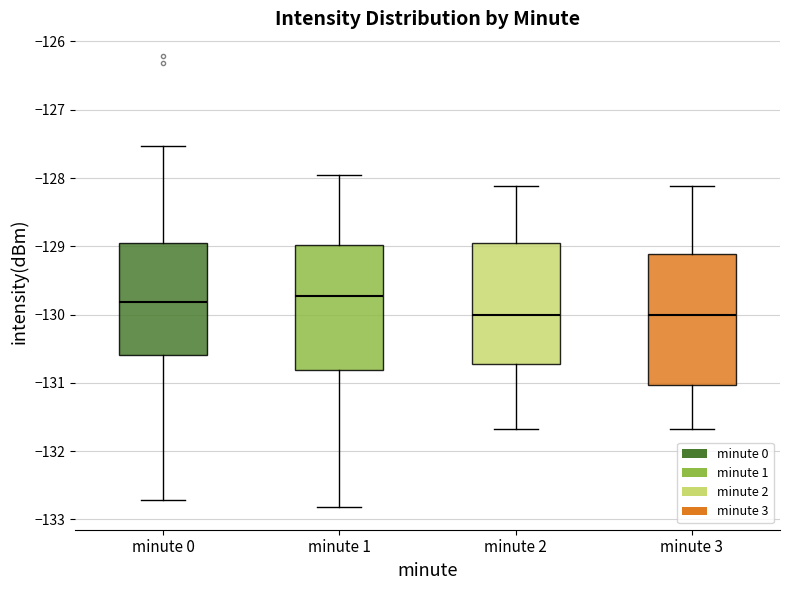

Reading left to right, transcribe this box plot: for each box, give where its median line is, the range the box spans, and where its two whiskers end, as read against the y-axis. The values are not printed on the chart, so give them approximately, as read against the axis.

minute 0: median -129.8, box -130.6 to -128.9, whiskers -132.7 to -127.5
minute 1: median -129.7, box -130.8 to -129.0, whiskers -132.8 to -128.0
minute 2: median -130.0, box -130.7 to -129.0, whiskers -131.7 to -128.1
minute 3: median -130.0, box -131.0 to -129.1, whiskers -131.7 to -128.1